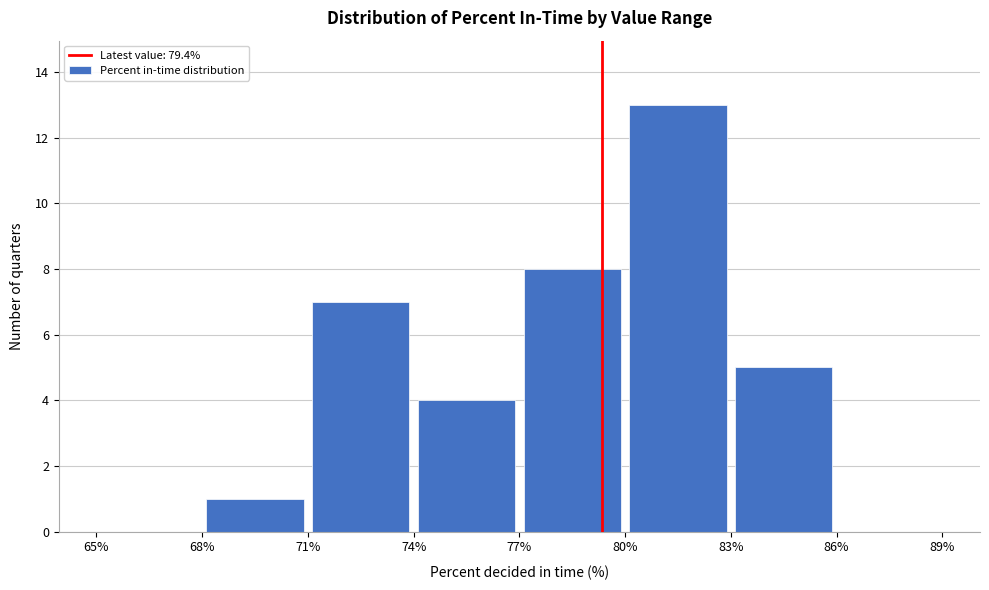

Over which range of the x-axis is the bar tallest?

80% to 83%